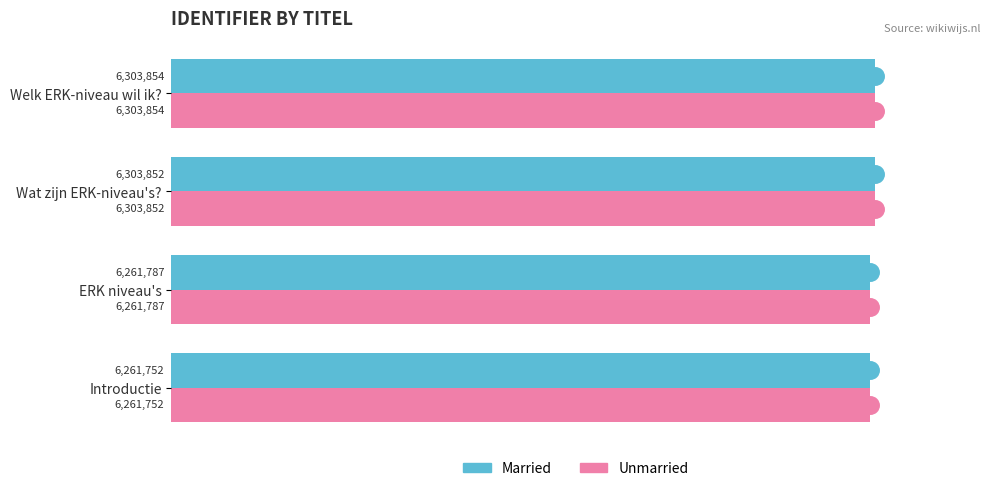

What are all the series names shown in the legend?

Married, Unmarried